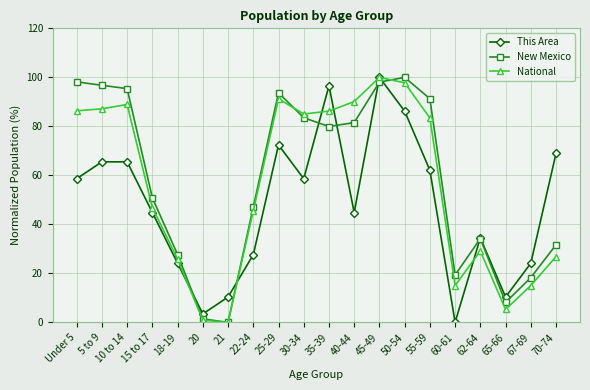

Rank the series at 65-66 from lowest to highest value.

National, New Mexico, This Area